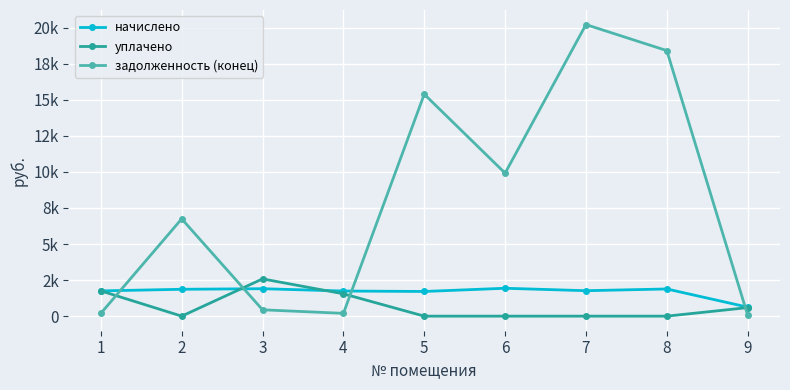

What is the difference between the начислено values at 6 and 7?

169.3